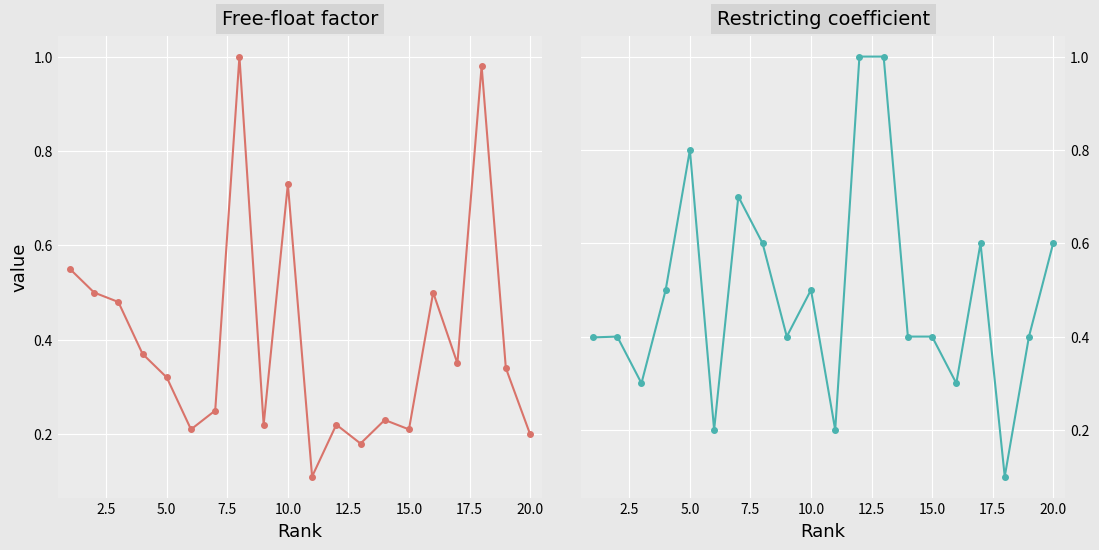

What is the difference between the maximum and minimum values in the Free-float factor series?

0.9